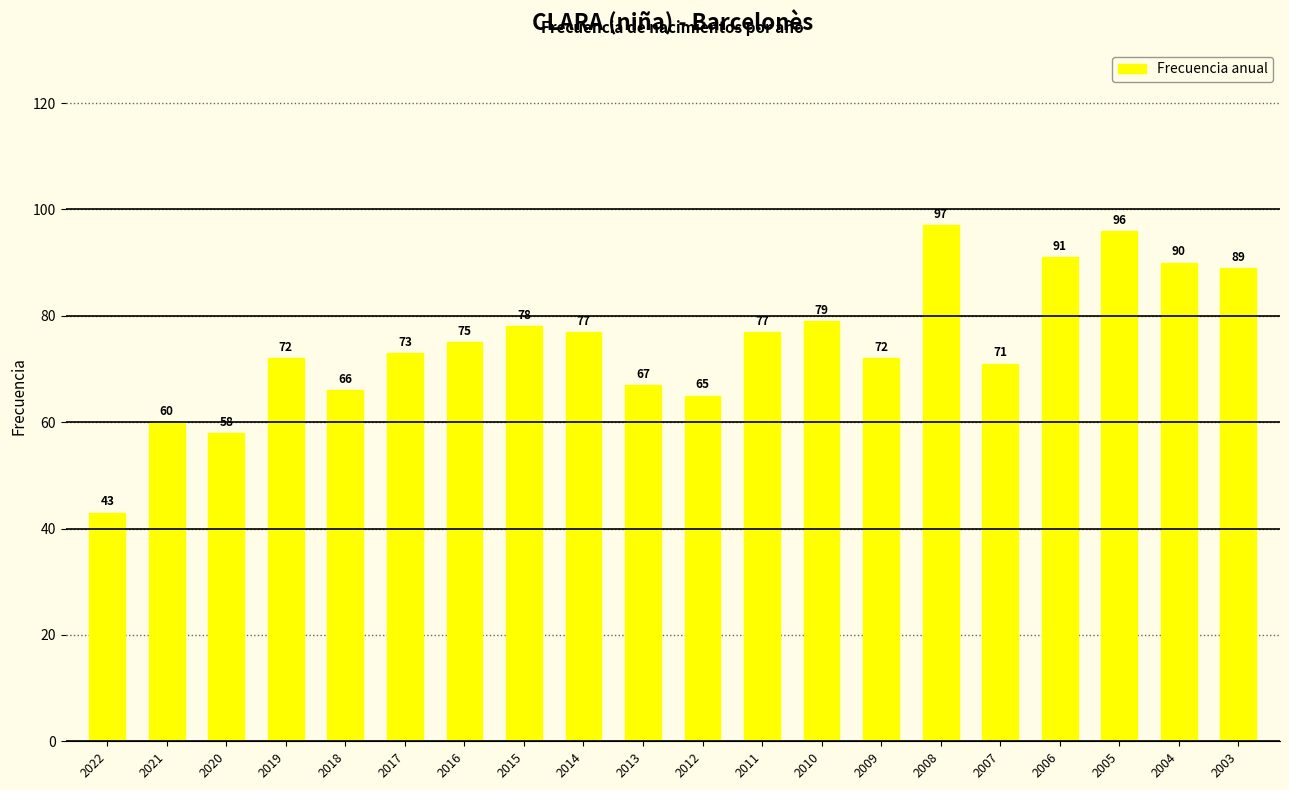

What is the value of the 1st bar from the left?

43